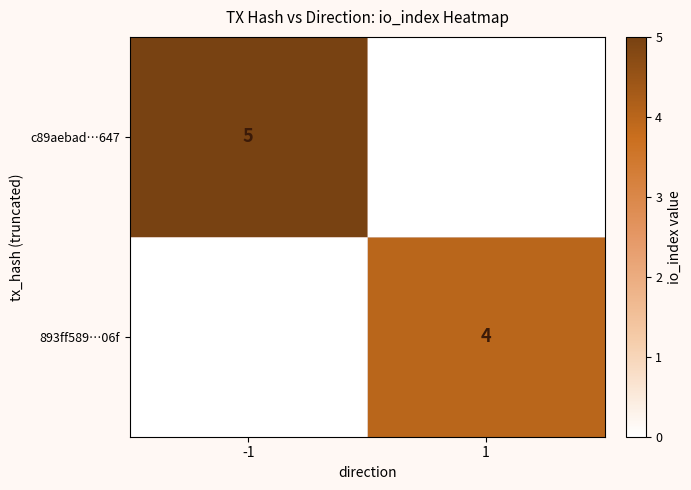

The value of 893ff589…06f at 1 is 4. True or false?

True